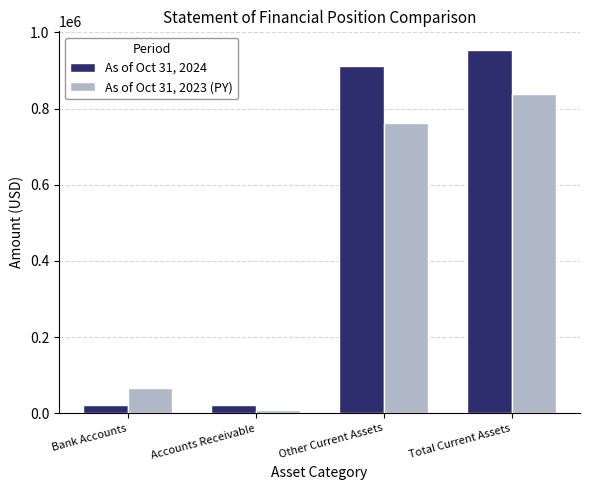

At which label does As of Oct 31, 2024 first exceed 912522?

Other Current Assets